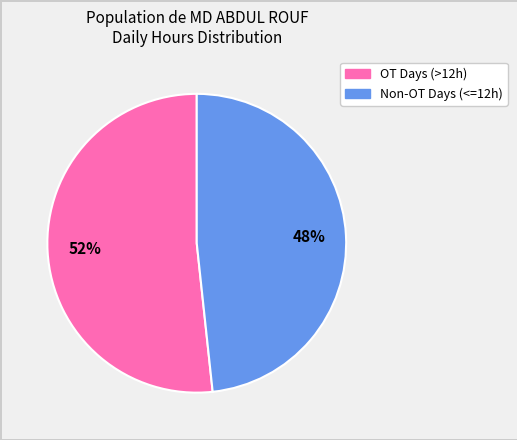

Combined, do Non-OT Days (<=12h) and OT Days (>12h) account for over 50%?

Yes